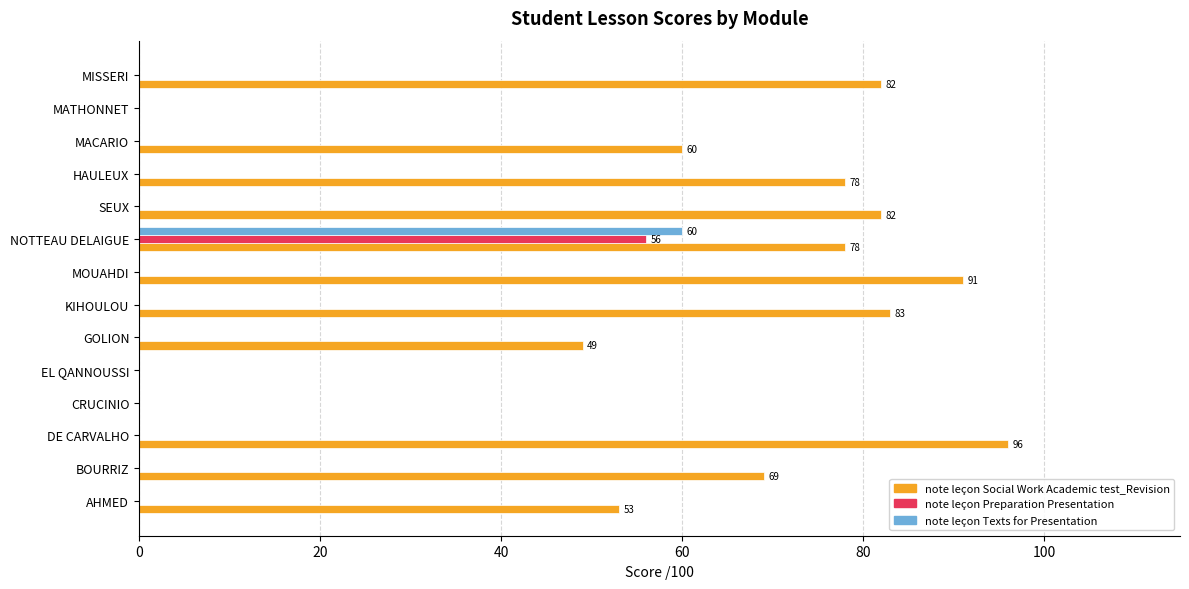

Is it true that note leçon Preparation Presentation equals 32 at BOURRIZ?

False